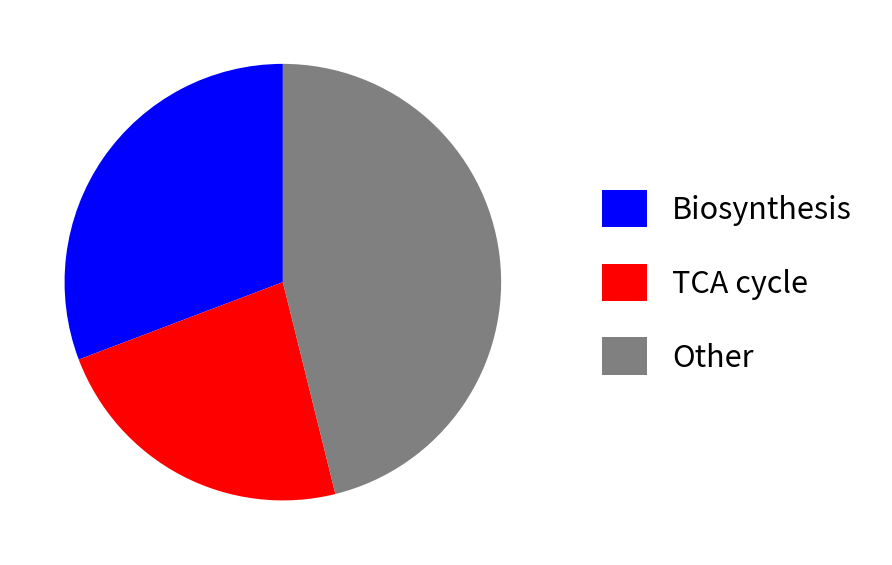

Is there any slice that represents more than half of the pie?

No